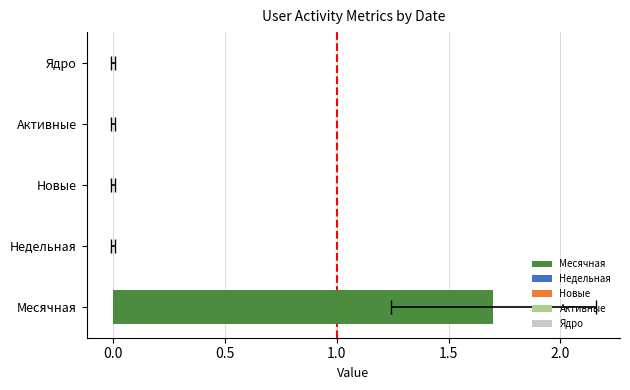

Are the bars horizontal?

Yes